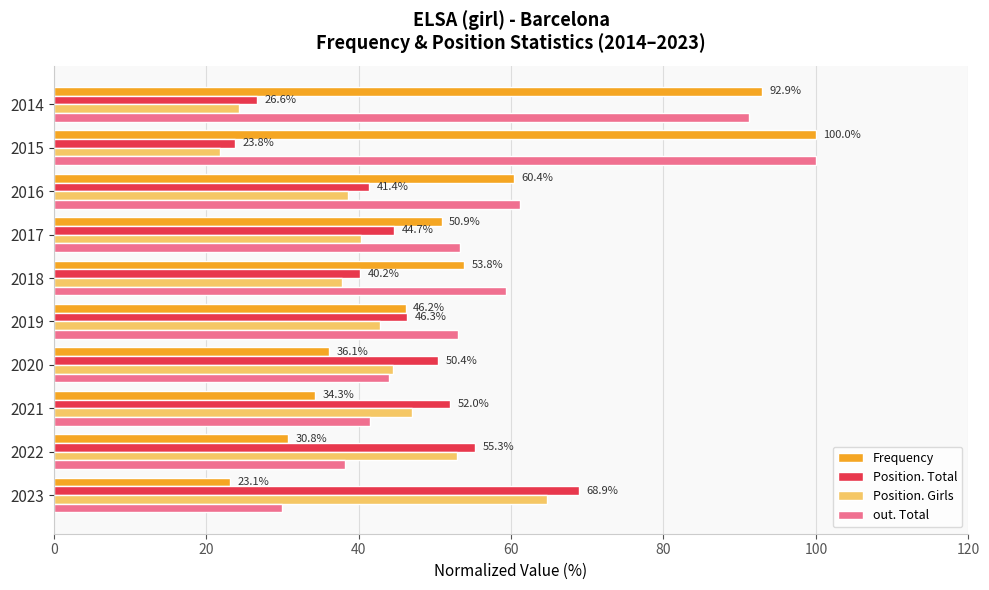

At which category is the sum across all series the highest?

2015